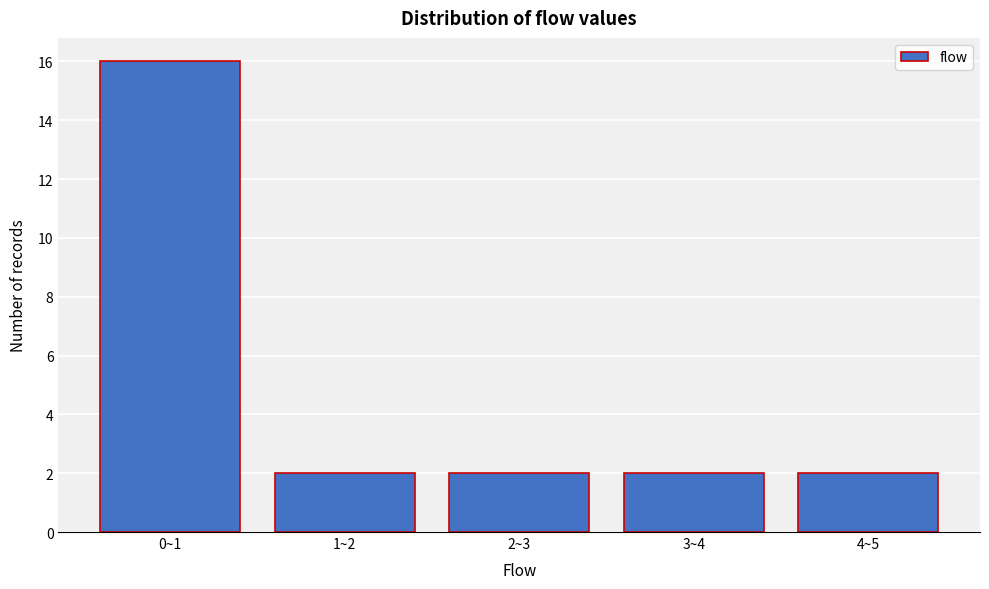

Reading right to left, transcribe all the data shown in this chart.

4~5=2	3~4=2	2~3=2	1~2=2	0~1=16